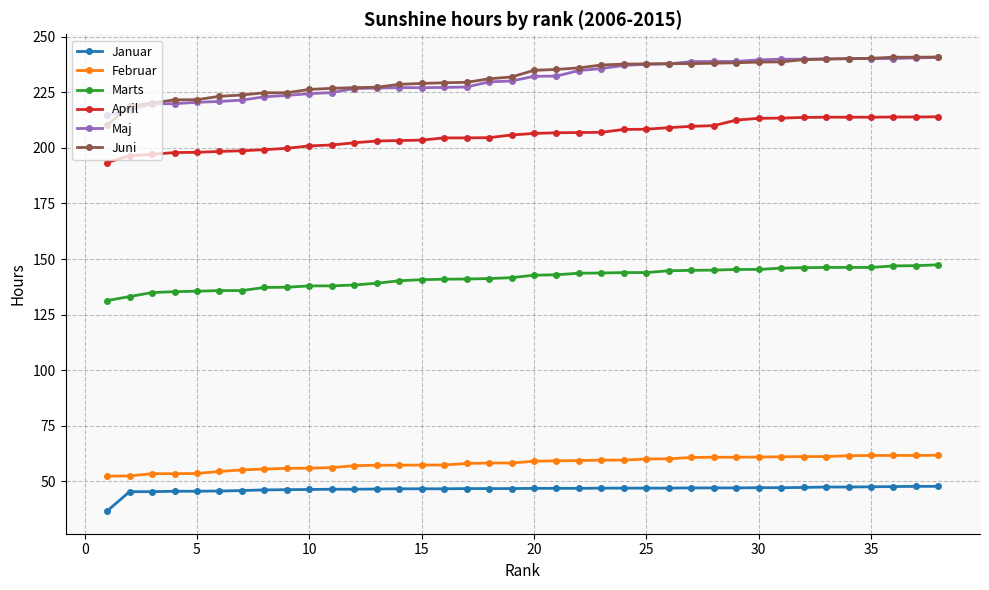

Which series has the largest range (max minus min)?

Juni